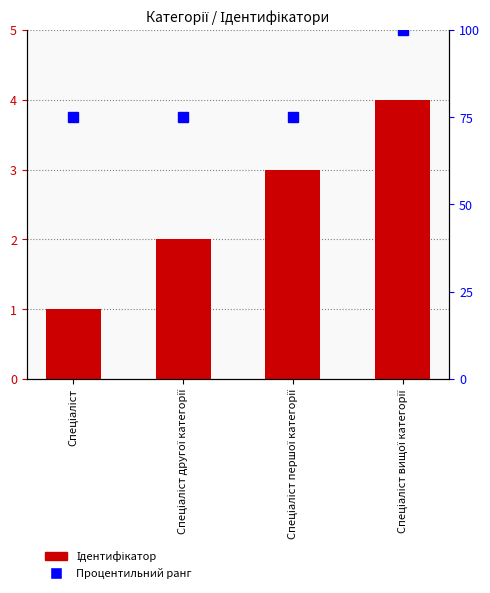

What is the sum of all values?

10